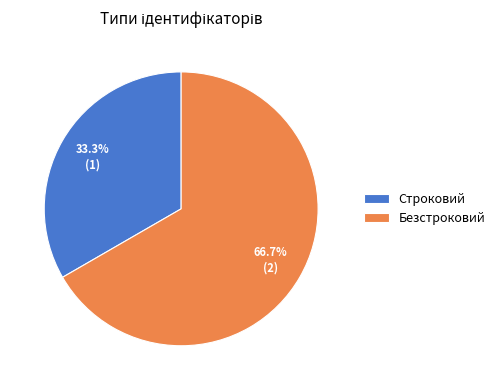

The Безстроковий slice represents 52% of the pie. True or false?

False